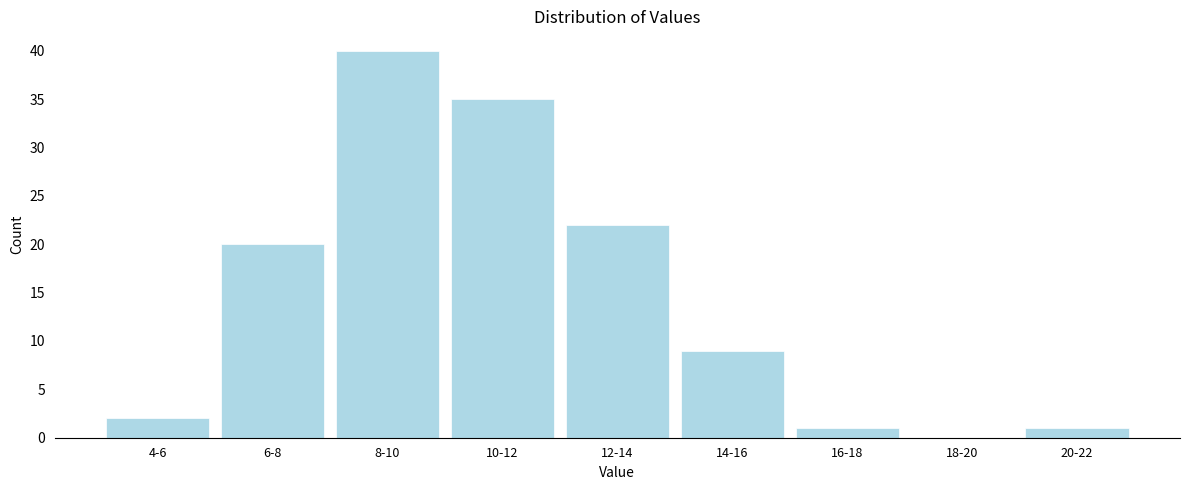

Reading left to right, list all the values displayed in this chart.

4-6=2	6-8=20	8-10=40	10-12=35	12-14=22	14-16=9	16-18=1	18-20=0	20-22=1